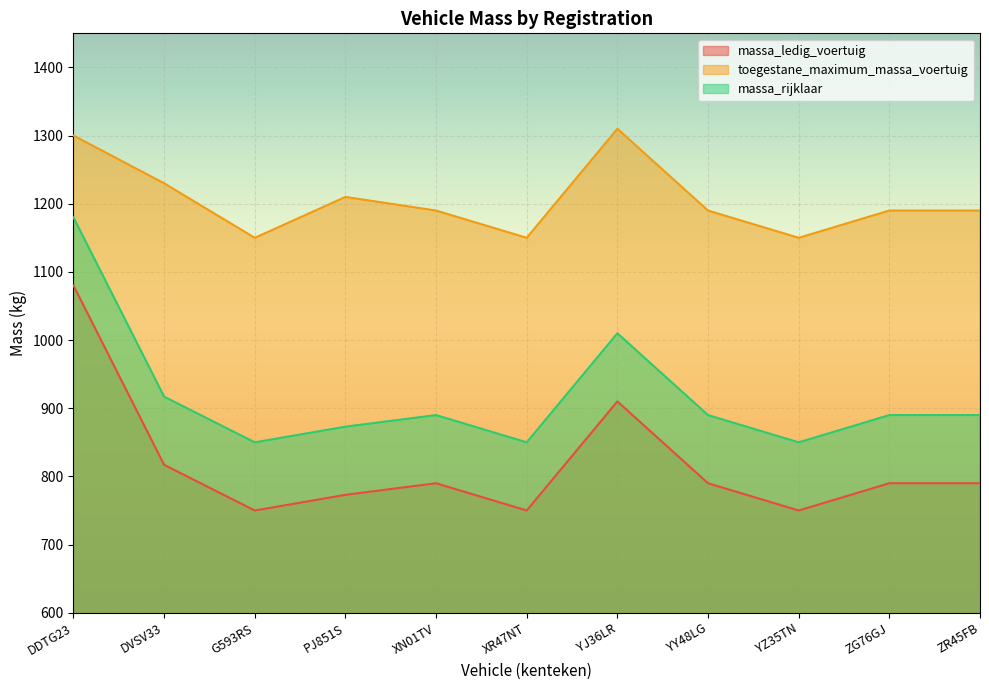

Reading left to right, list all the values displayed in this chart.

massa_ledig_voertuig: 1080	817	750	773	790	750	910	790	750	790	790
toegestane_maximum_massa_voertuig: 1300	1230	1150	1210	1190	1150	1310	1190	1150	1190	1190
massa_rijklaar: 1180	917	850	873	890	850	1010	890	850	890	890